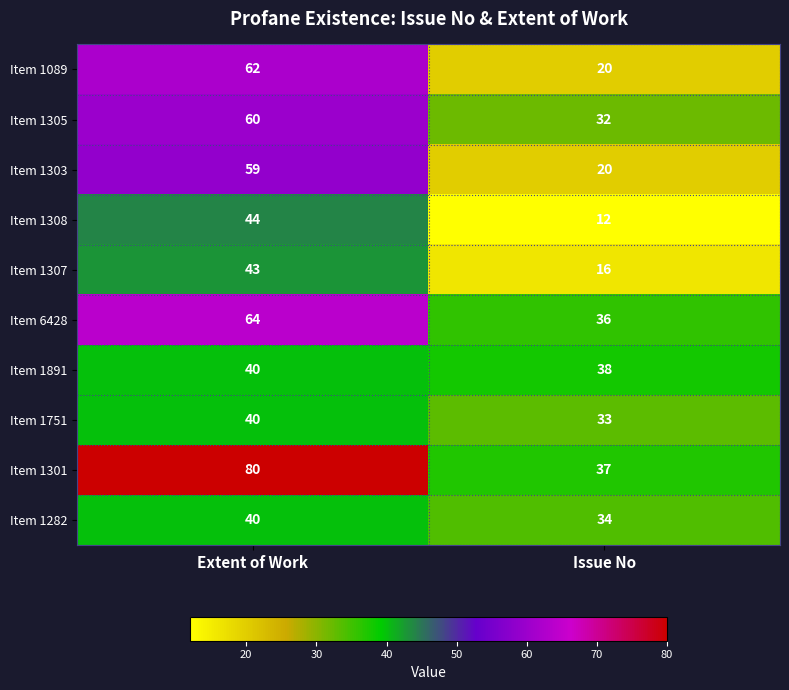

Where is Item 1301 nearest to the value 58?

Issue No